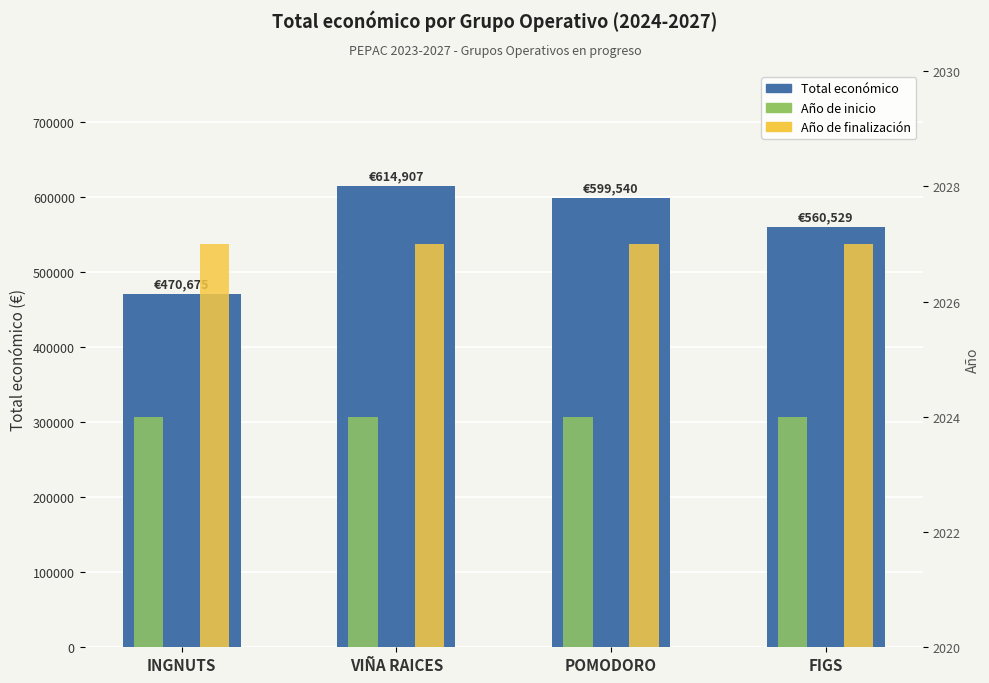

Count the number of categories in the chart.

4